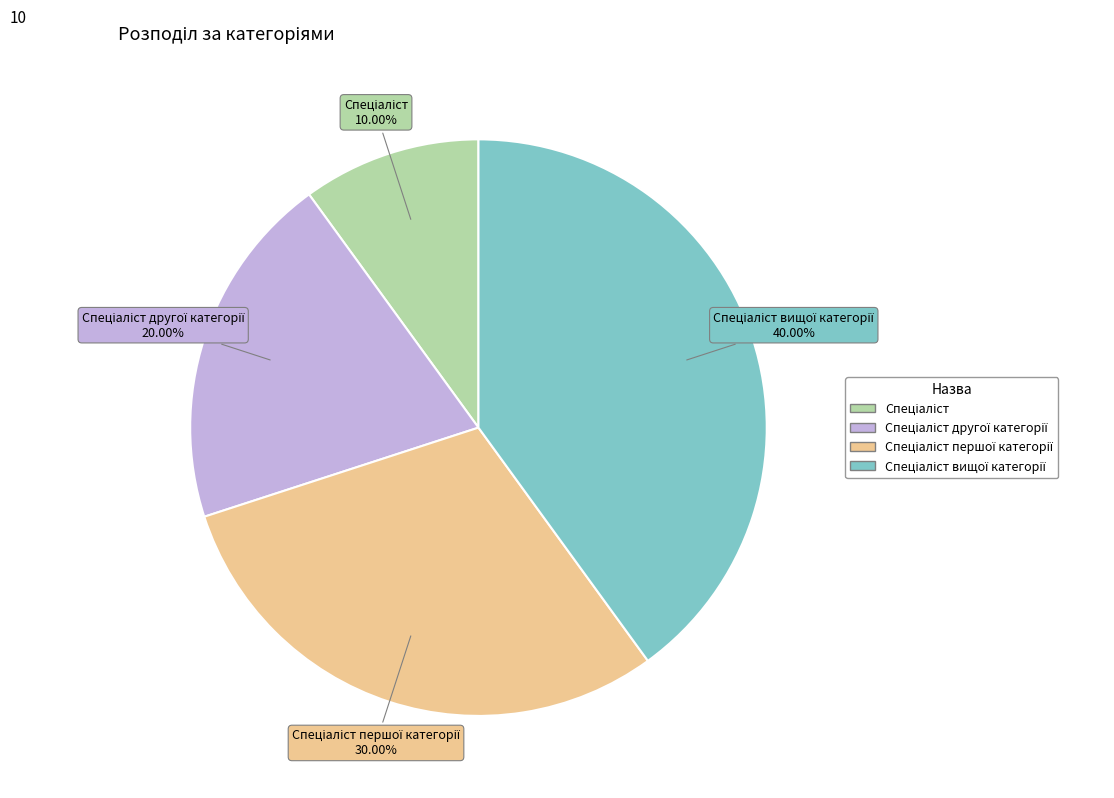

Is there a majority slice in this chart?

No